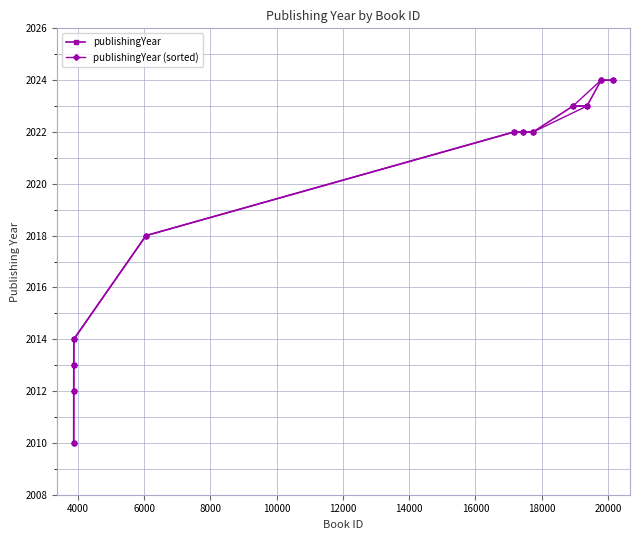

True or false: publishingYear and publishingYear (sorted) intersect in this chart.

False